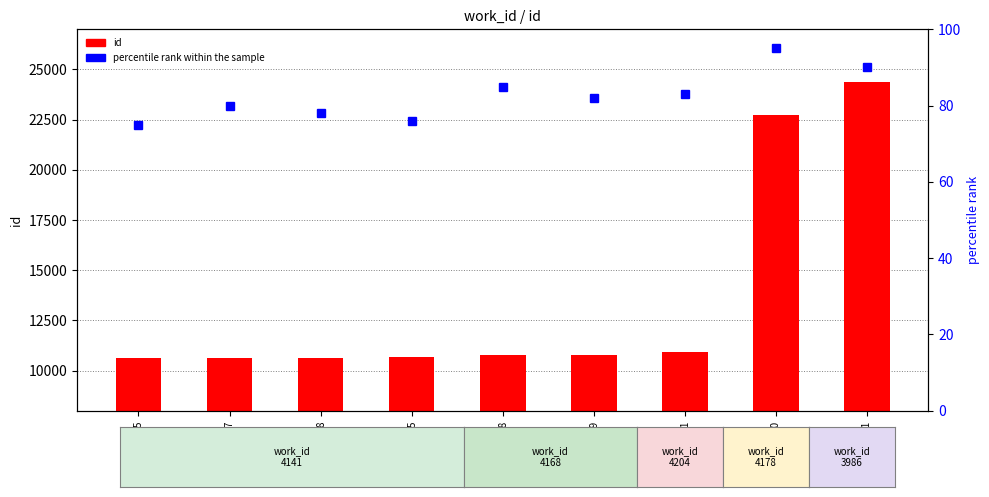

What is the total value across all series at 10648?

10726